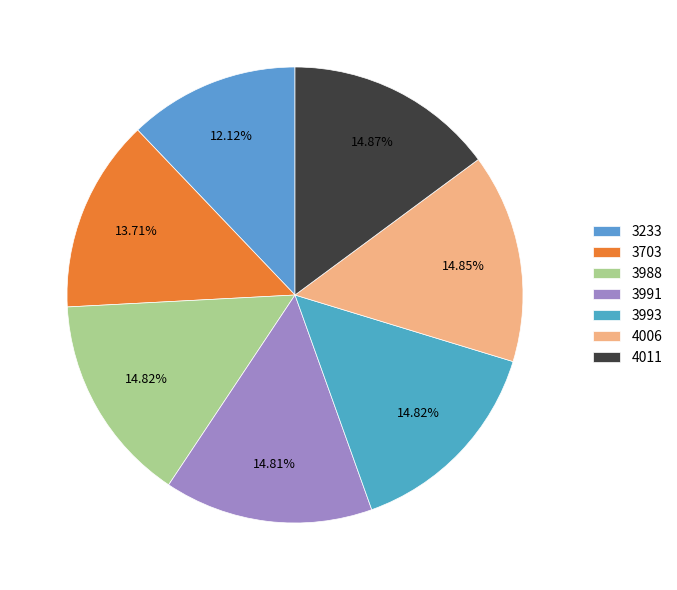

Count the number of slices in the pie.

7